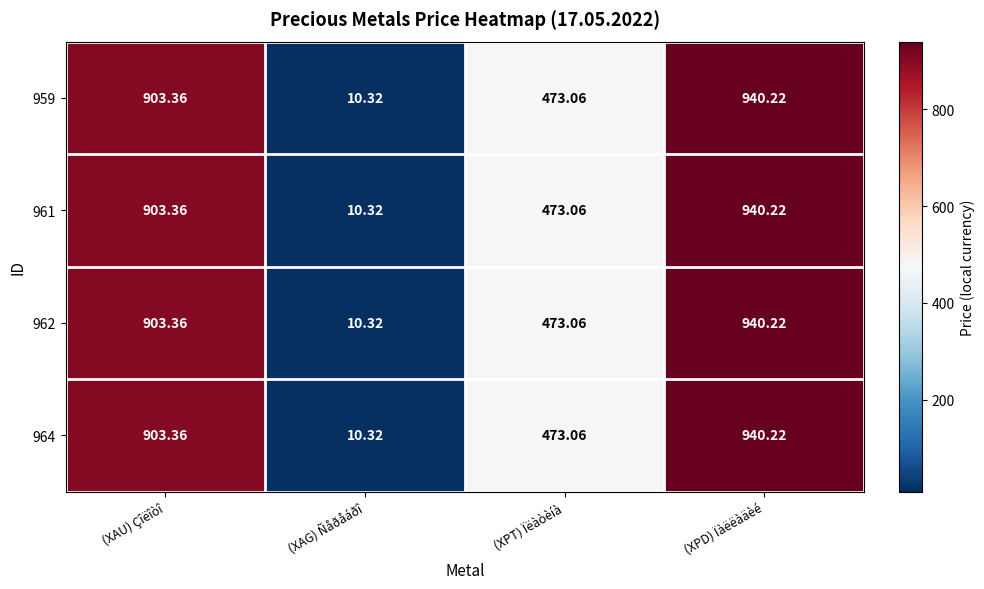

Which category has the lowest value across all series?

(XAG) Ñåðåáðî